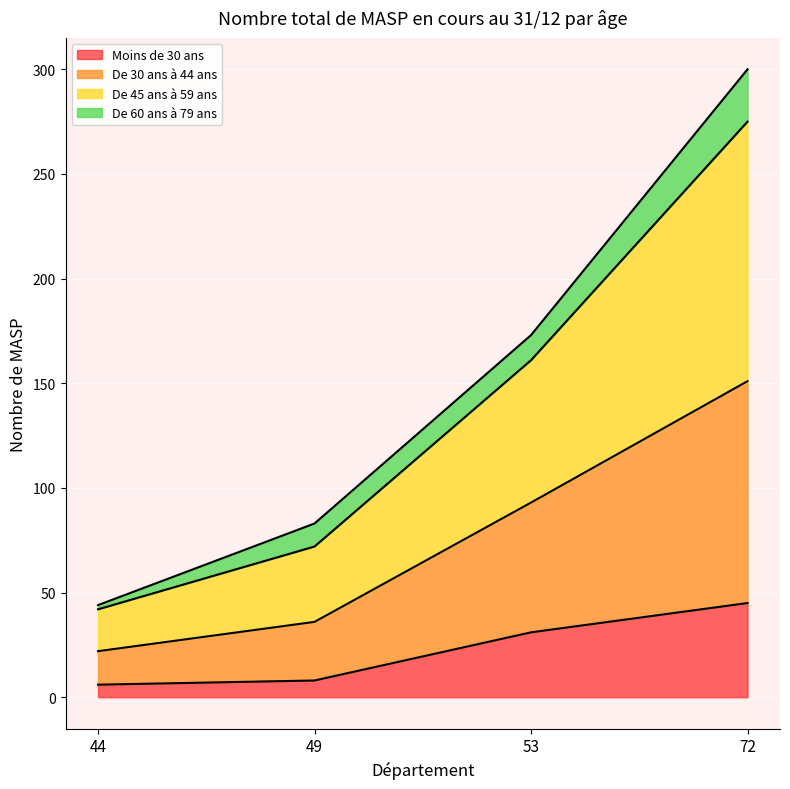

How many data points in De 45 ans à 59 ans are above 173?

1